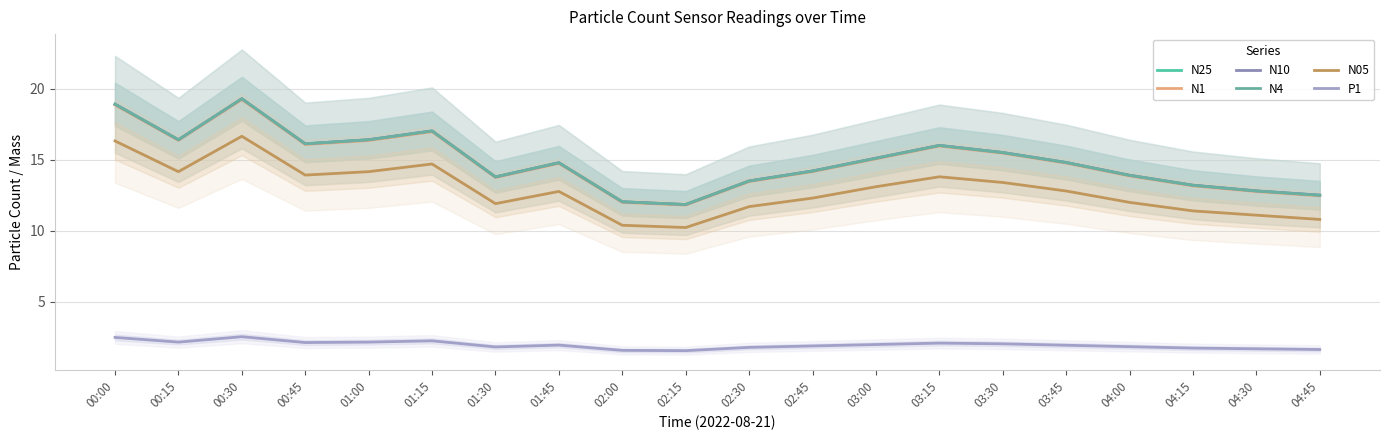

What is the average value of the N05 series?

12.9